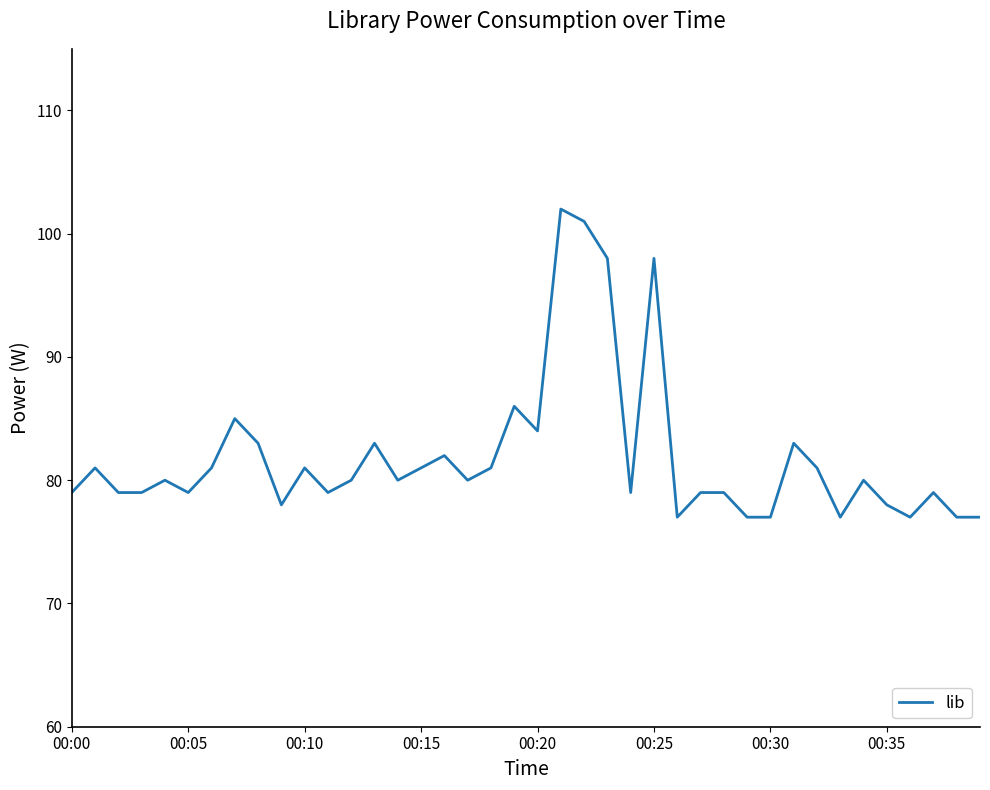

What is the difference between the maximum and minimum values?

25